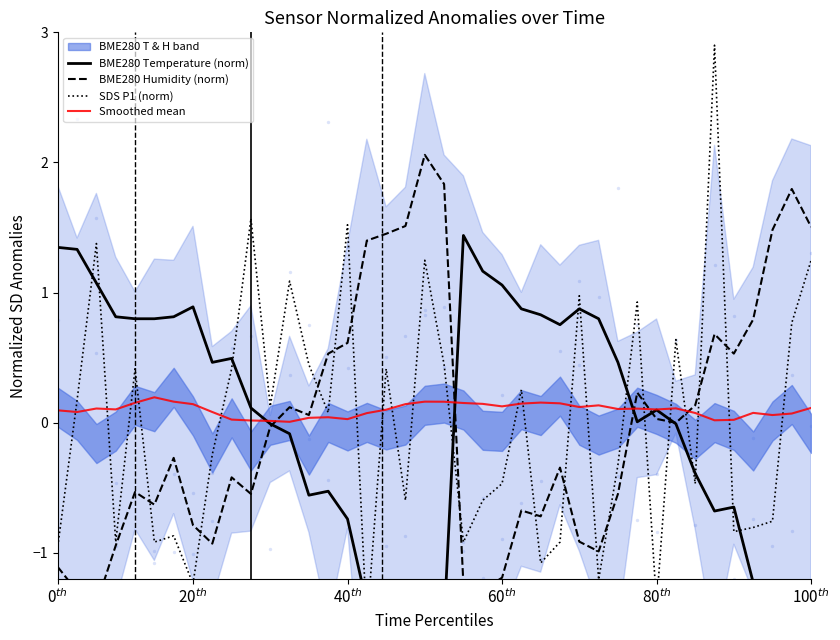

Which series contains the highest Y value?

SDS P1 (norm)